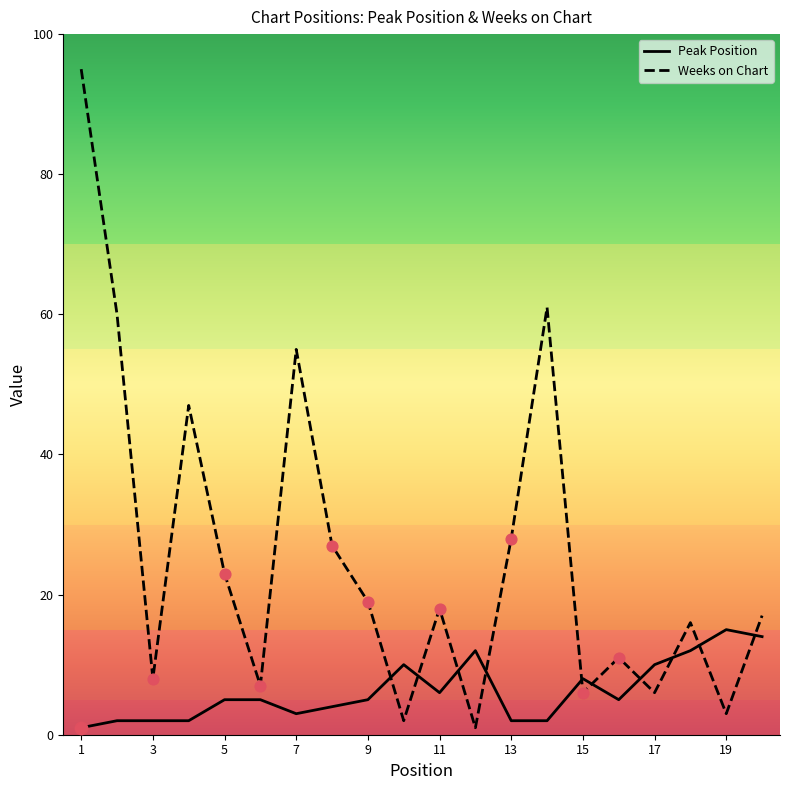

Which series has the largest total across all categories?

Weeks on Chart